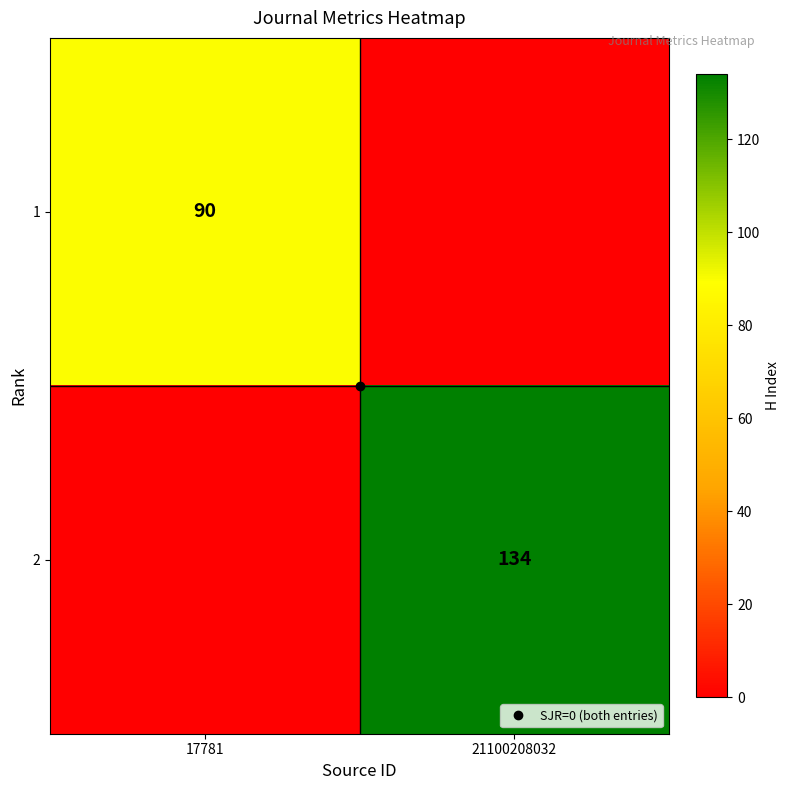

At which category is the sum across all series the highest?

21100208032